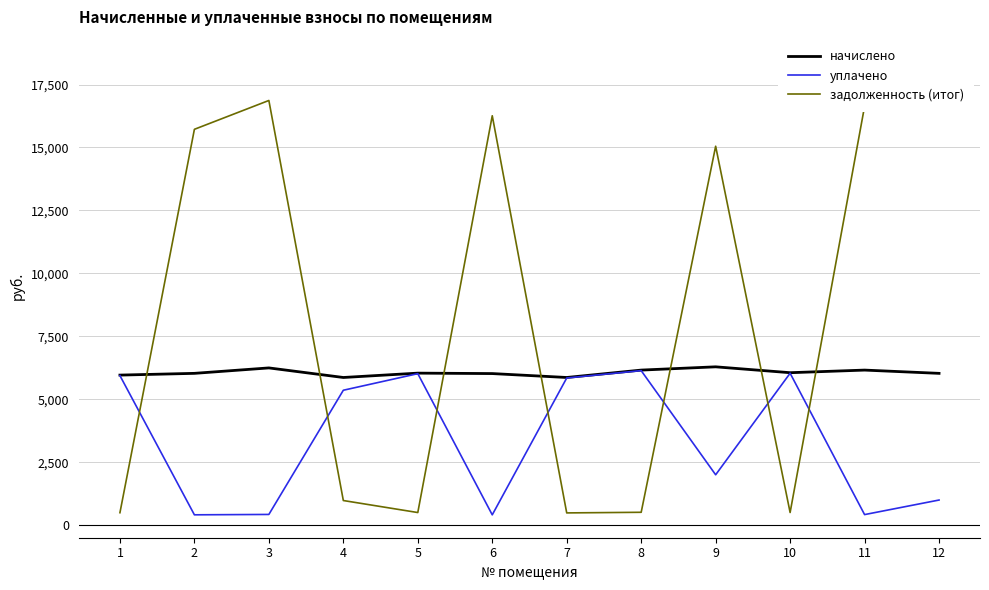

True or false: начислено has more than 1 points higher than both neighbors.

True